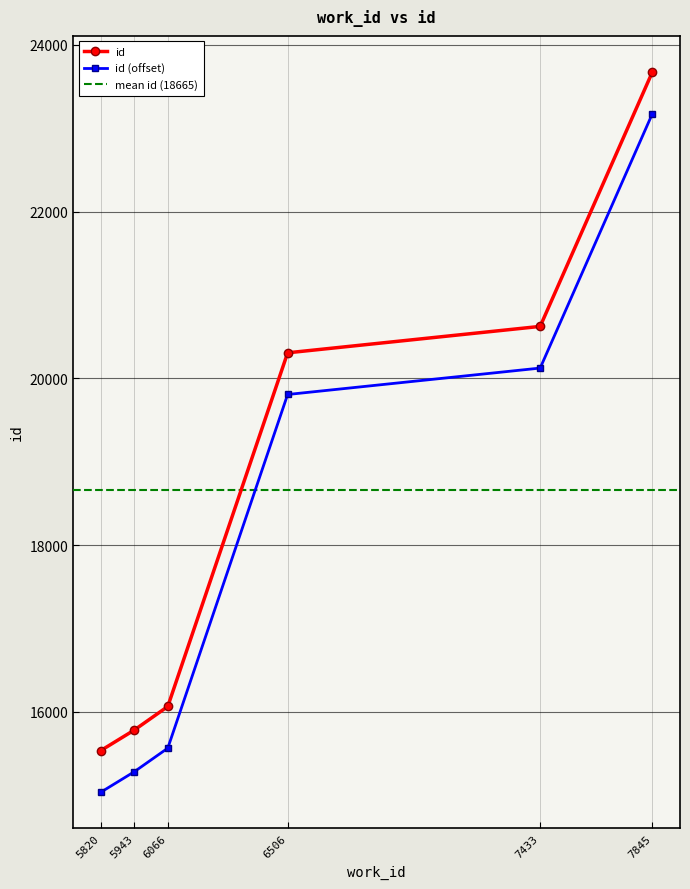

List the labels in order of value, smallest first.

5820, 5943, 6066, 6506, 7433, 7845